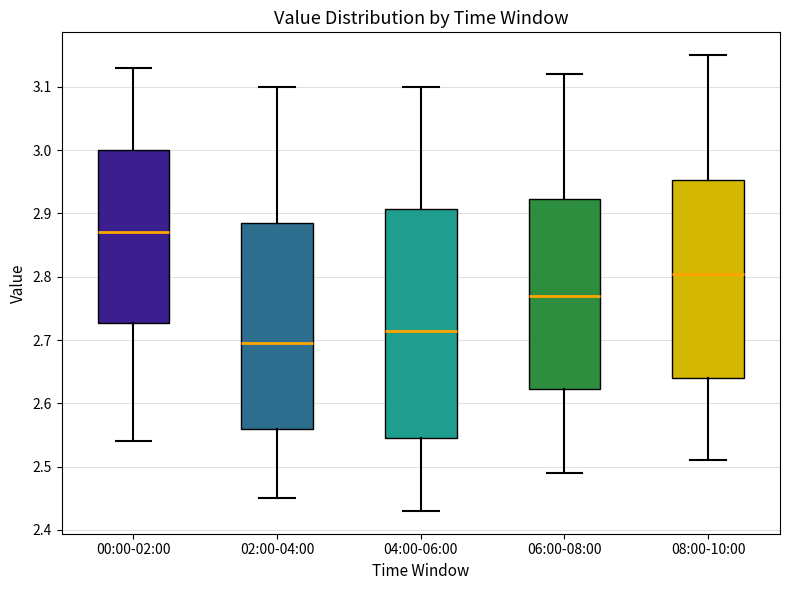

Which box's median line is the lowest?

02:00-04:00